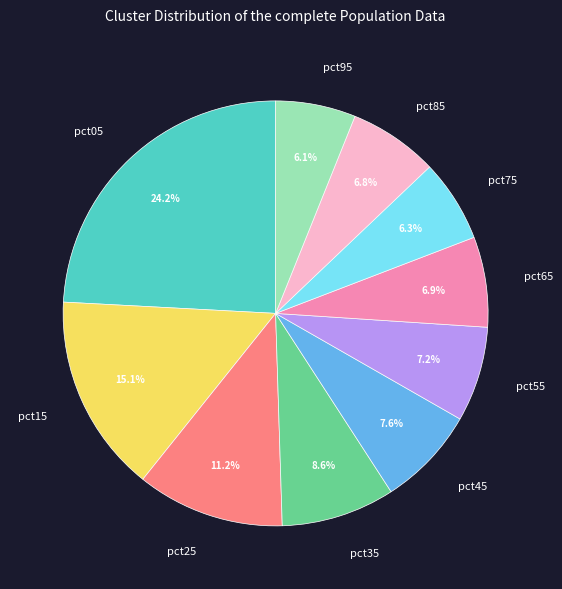

How many slices are in this pie chart?

10